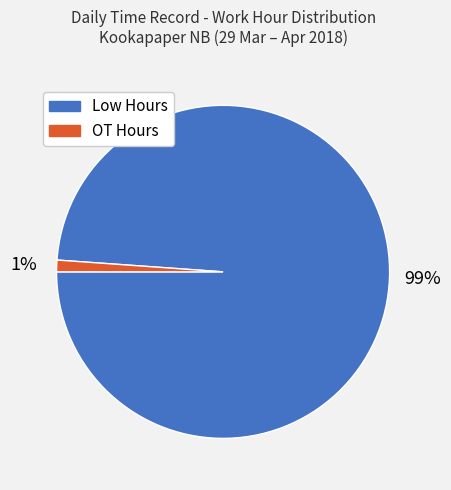

To the nearest percent, what is the combined percentage of OT Hours and Low Hours?

100%